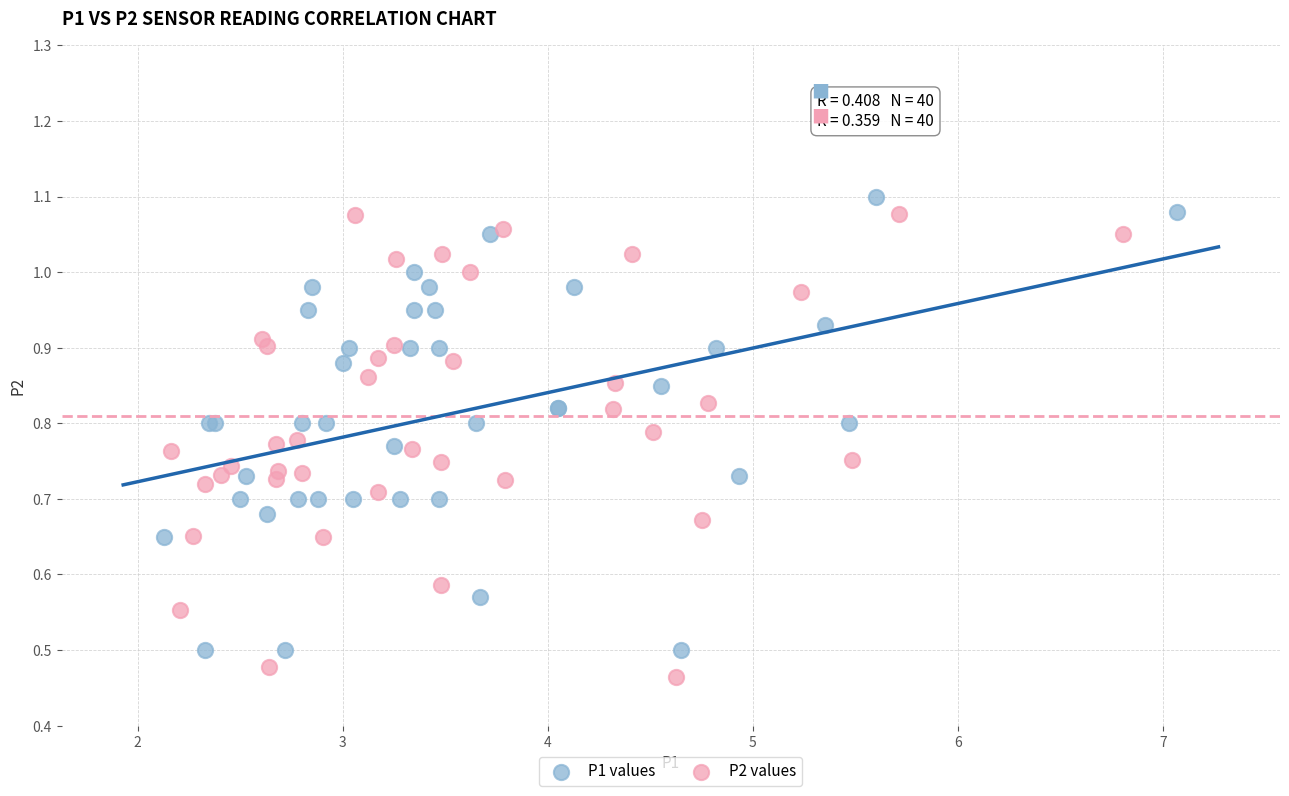

Which series has the largest Y range (max minus min)?

P2 values